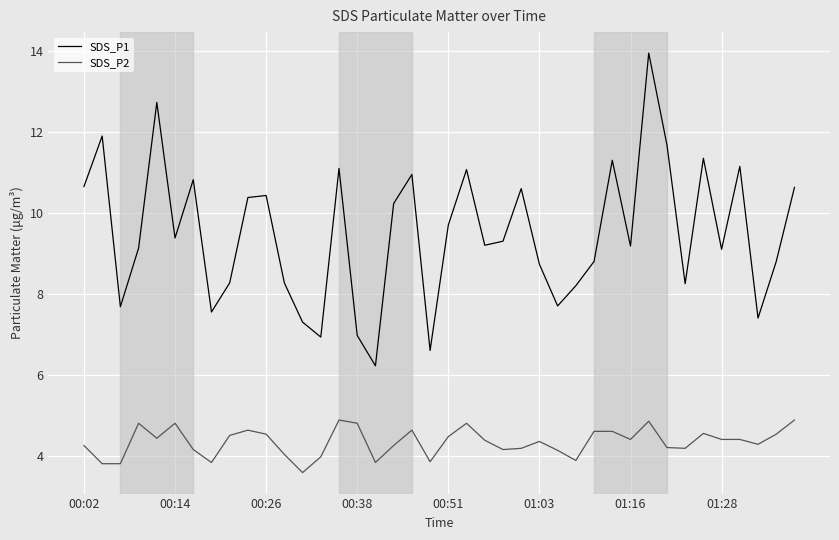

True or false: SDS_P1 and SDS_P2 cross at least once.

False